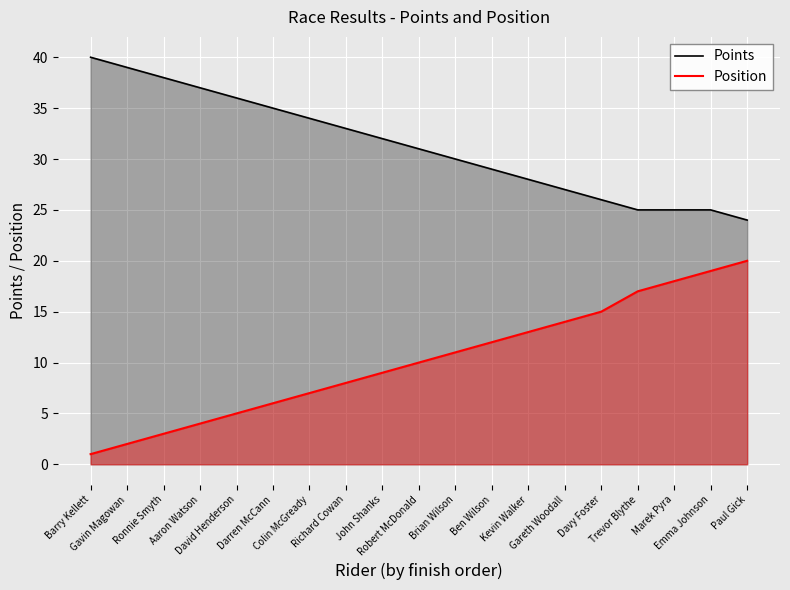

What is the total value across all series at Darren McCann?

41